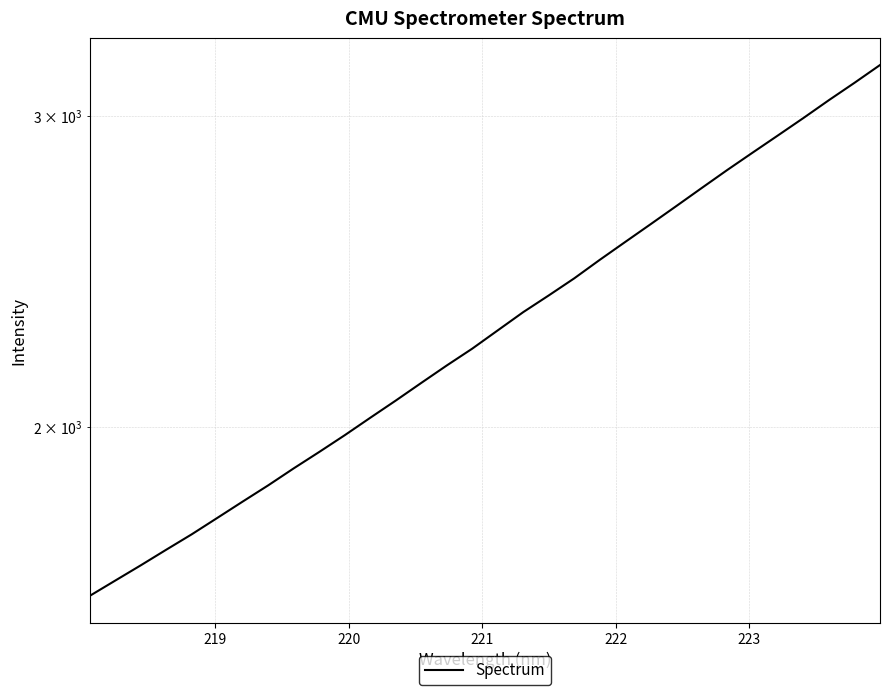

What is the smallest value displayed?

1604.1